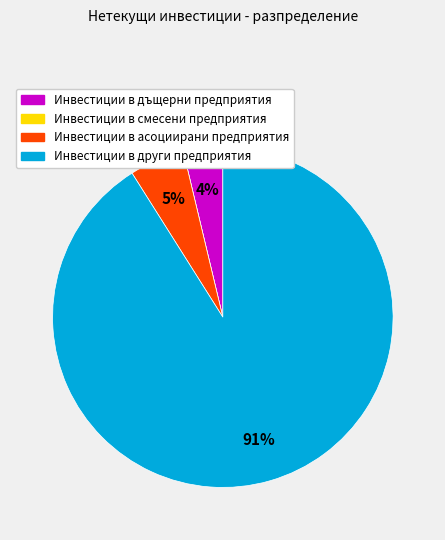

Is there any slice that represents more than half of the pie?

Yes